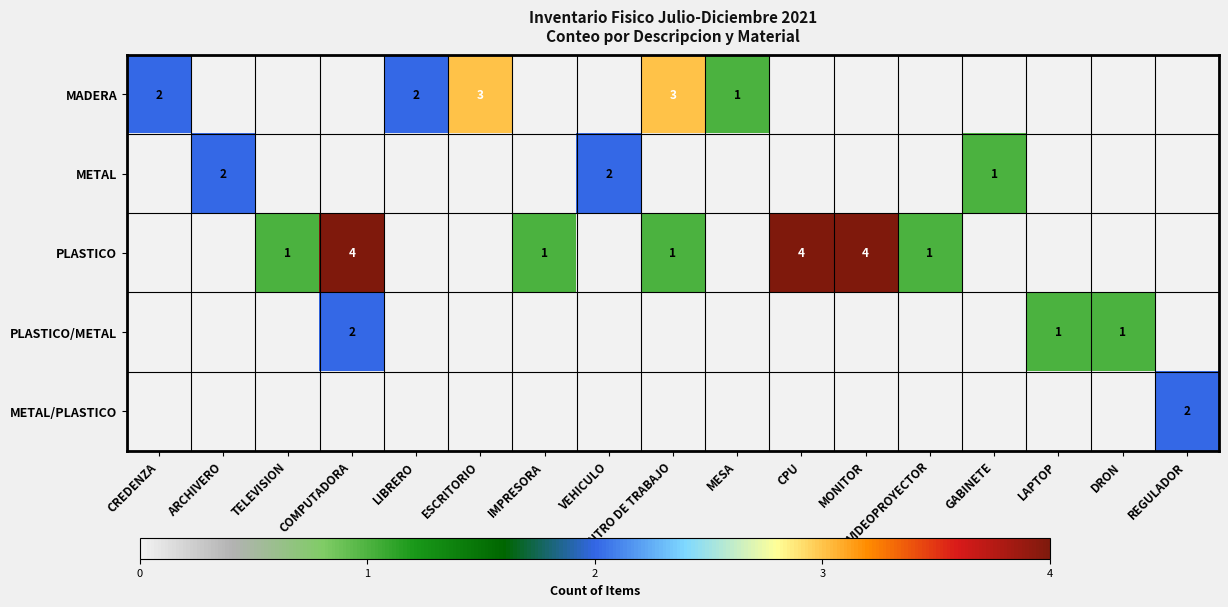

Is it true that PLASTICO equals 4 at COMPUTADORA?

True